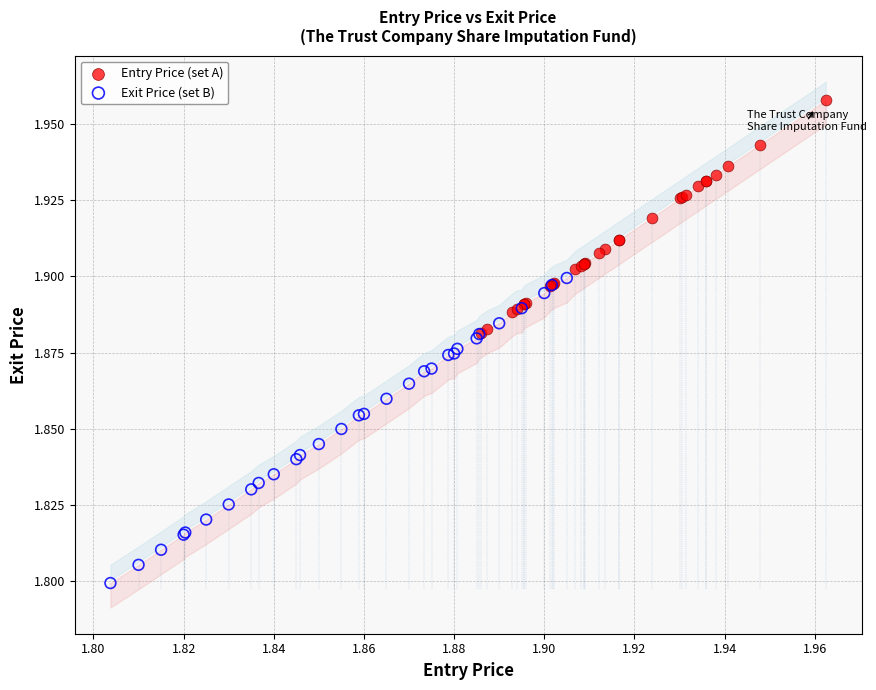

Which series has the widest spread of Y values?

Exit Price (set B)